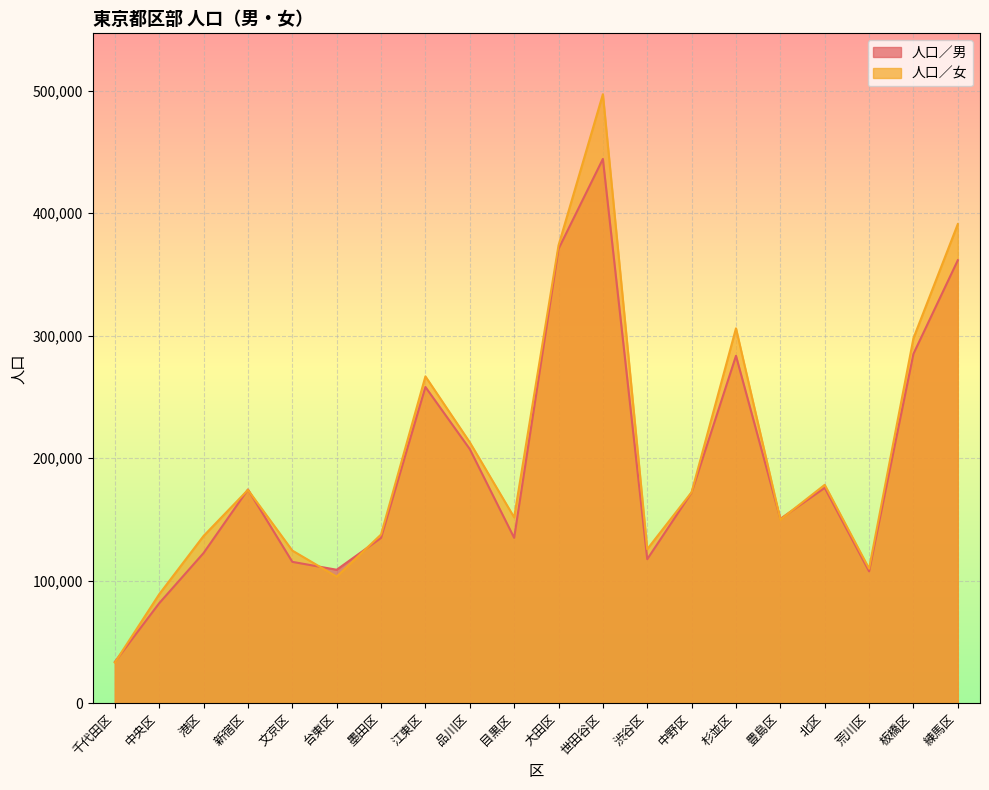

What is the total value across all series at 北区?

353961